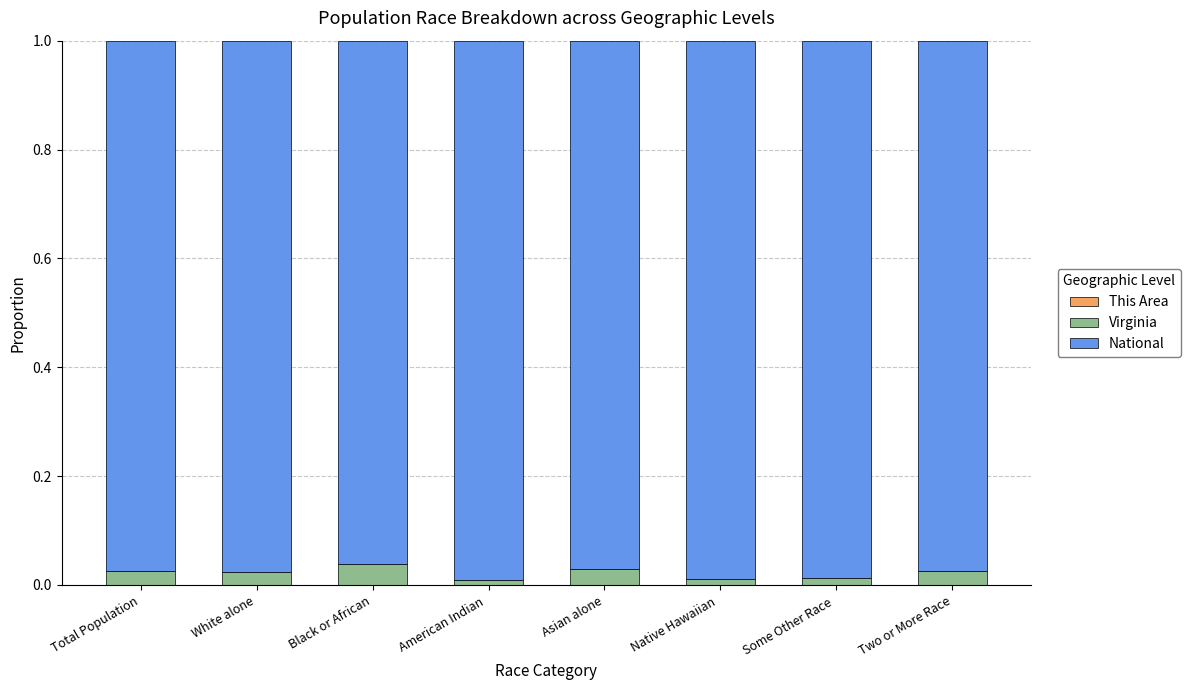

At how many categories does at least one series exceed 0?

8